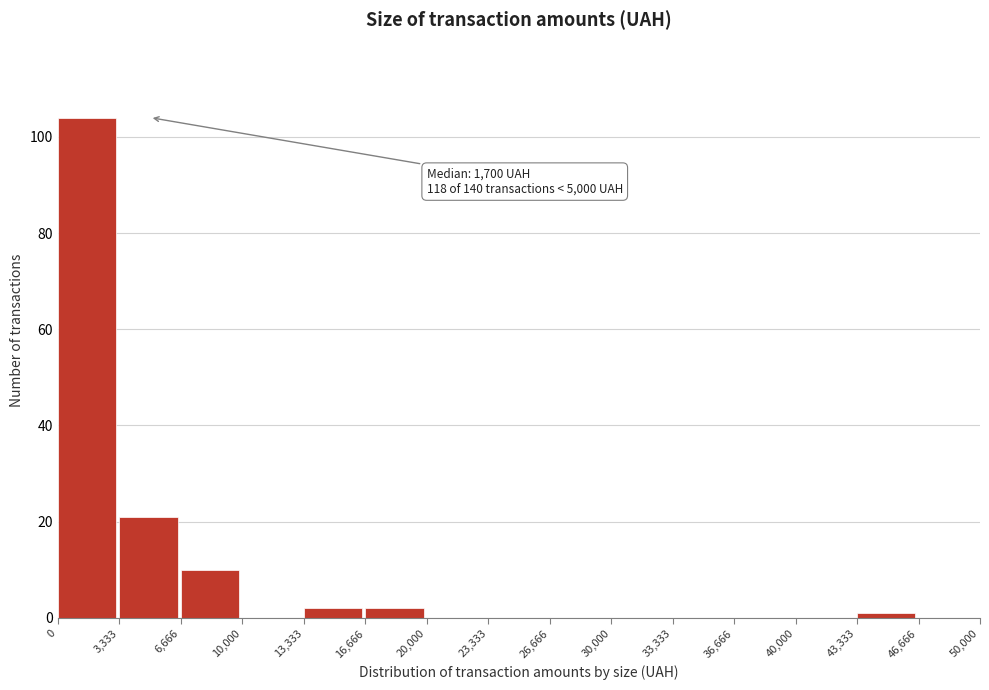

Over which range of the x-axis is the bar tallest?

0 to 3,333